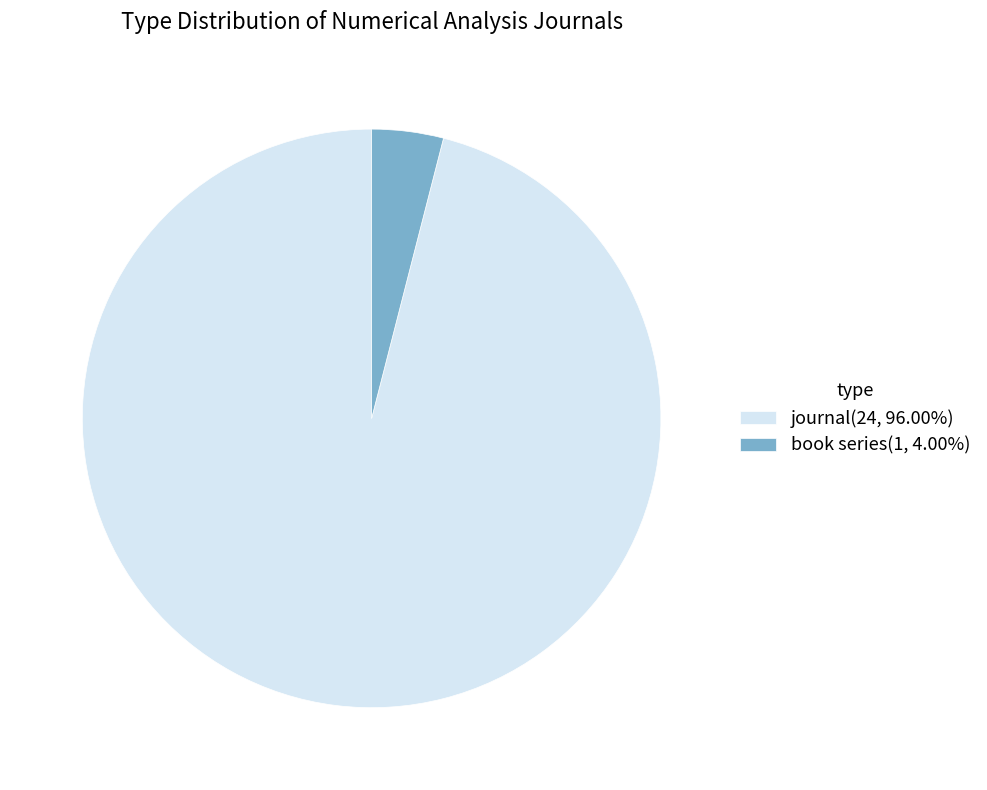

Combined, do journal(24, 96.00%) and book series(1, 4.00%) account for over 50%?

Yes